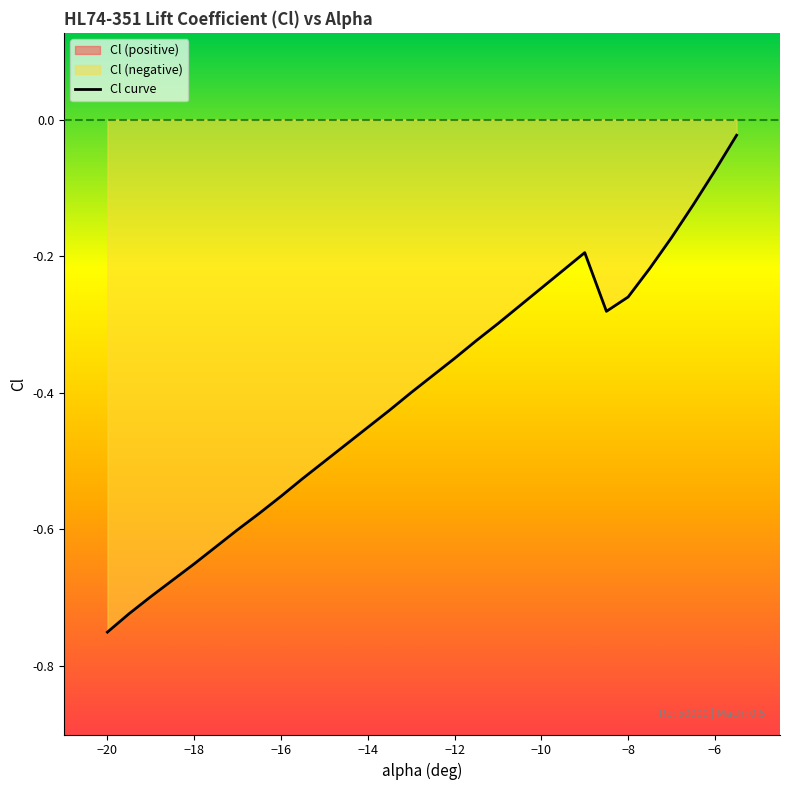

True or false: Cl curve has a value of -1.0 at −16.

False